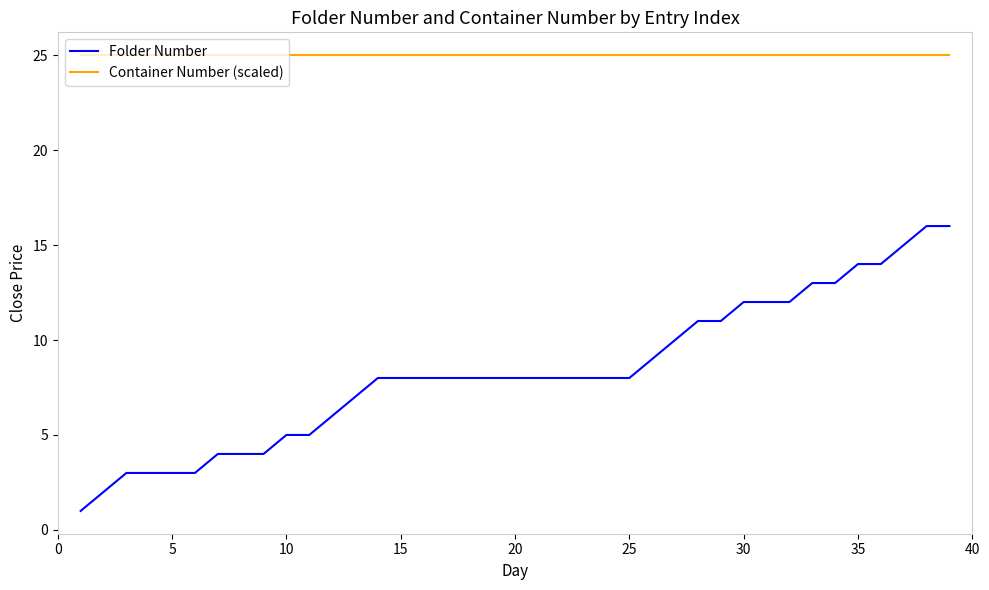

Which series has the largest range (max minus min)?

Folder Number